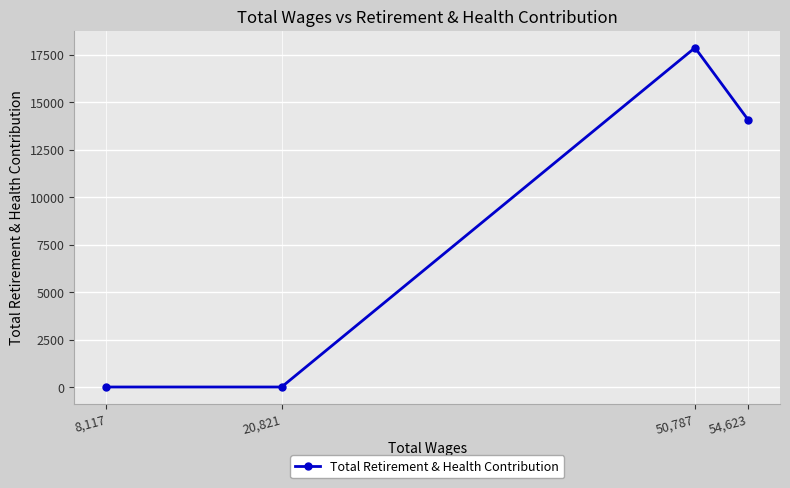

What is the sum of all values?

31961